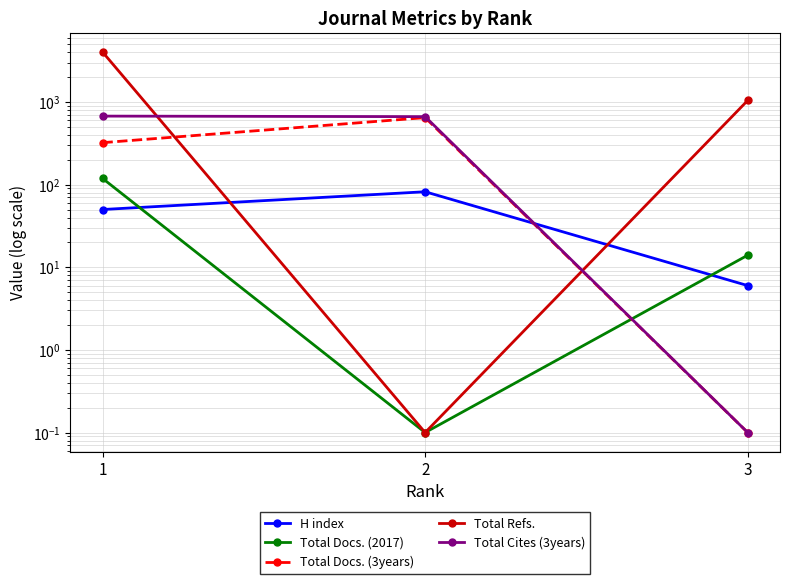

Which has a higher value, 2 or 3?

2